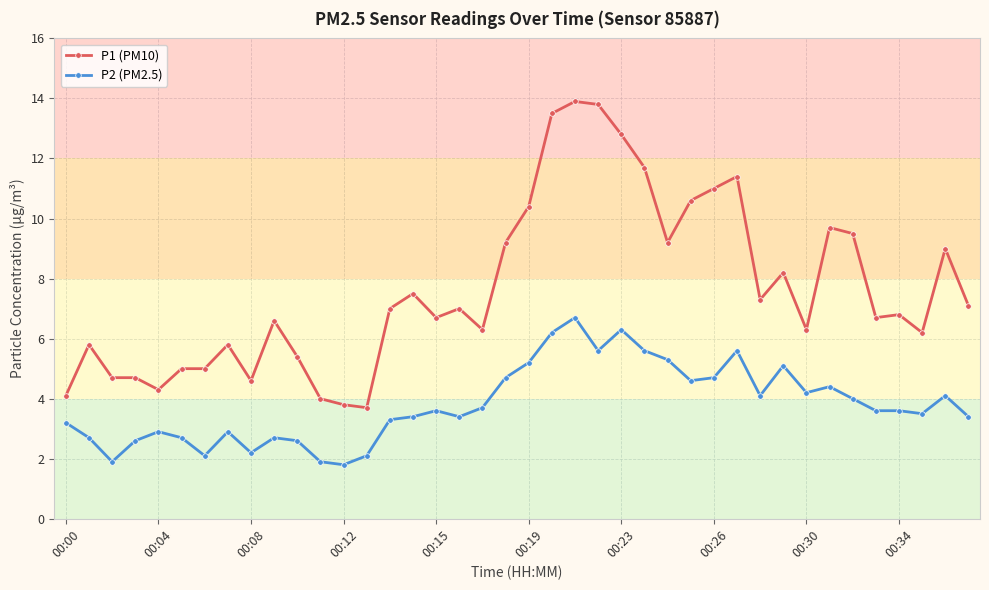

How many lines are shown in the chart?

2